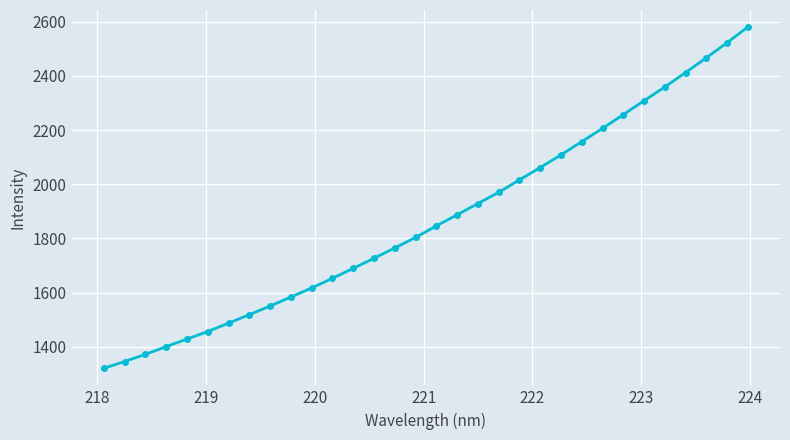

What is the greatest value displayed?

2580.2